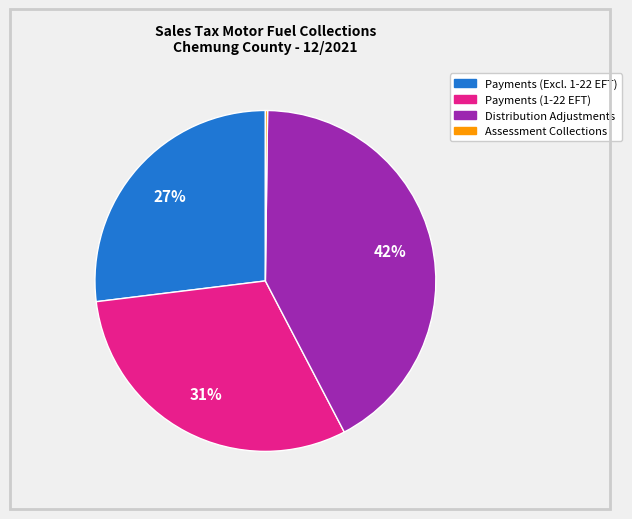

Which category has the biggest portion of the pie?

Distribution Adjustments